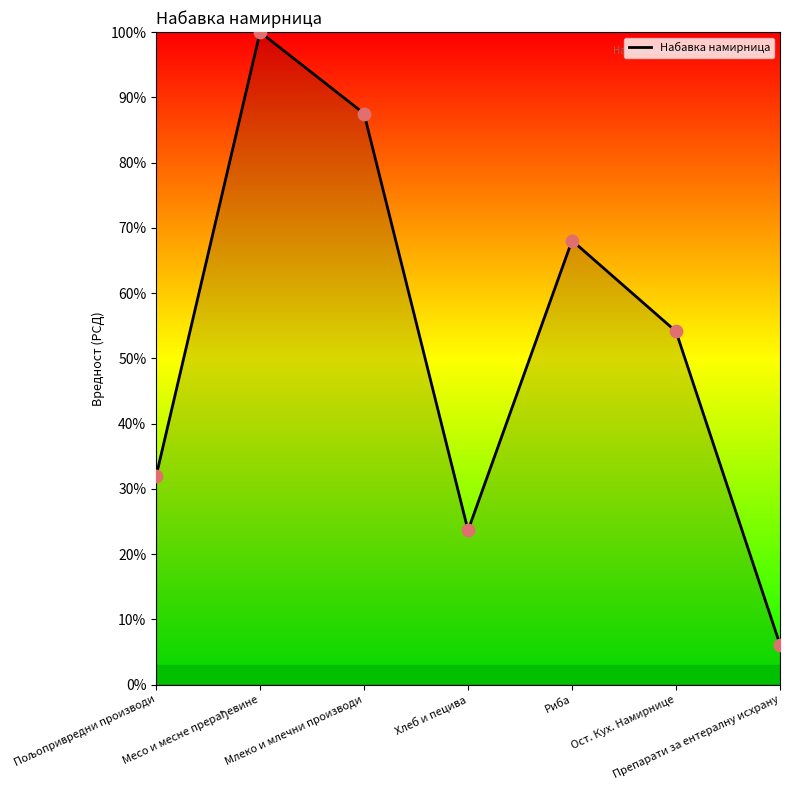

Between Препарати за ентералну исхрану and Хлеб и пецива, which is larger?

Хлеб и пецива